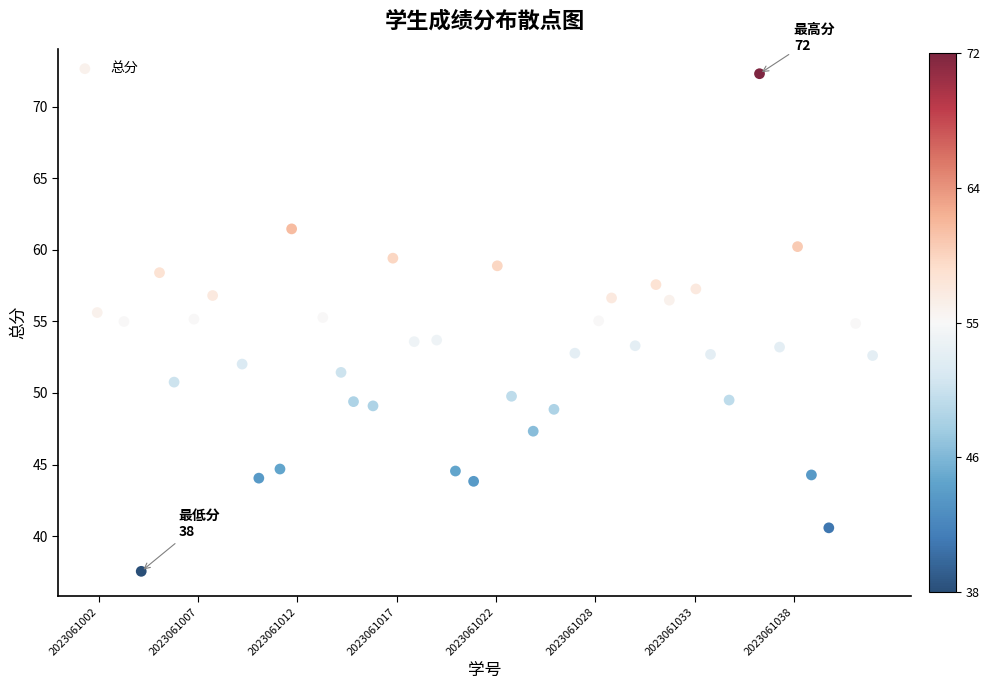

What is the range of X values (max minus min)?

39.0